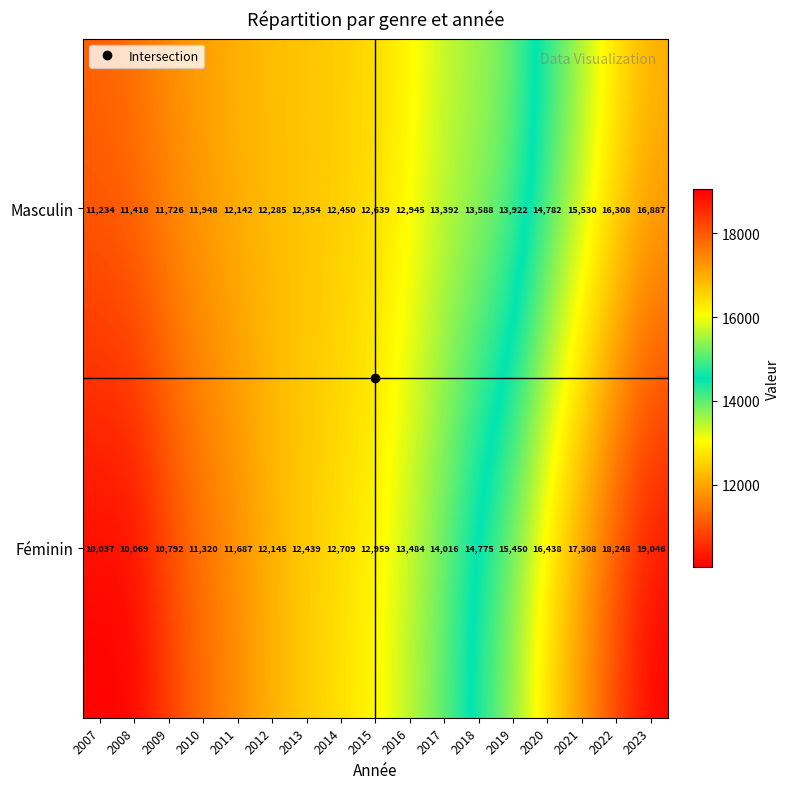

What is the sum of the Masculin values at 2010 and 2017?

25340